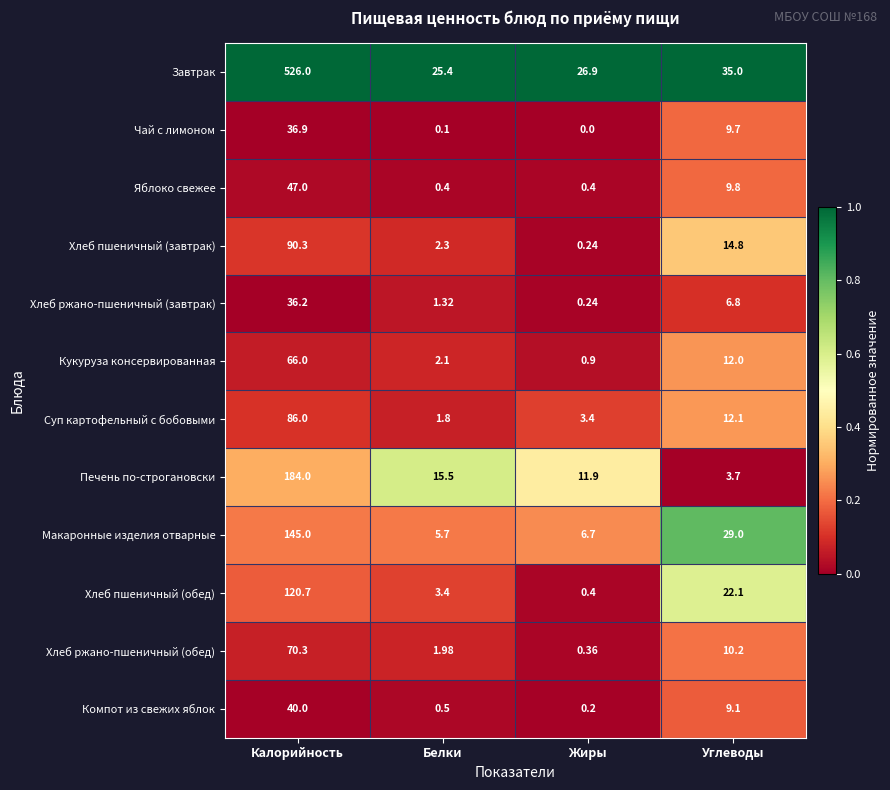

Is the value of Чай с лимоном at Углеводы greater than the value of Макаронные изделия отварные at Углеводы?

No